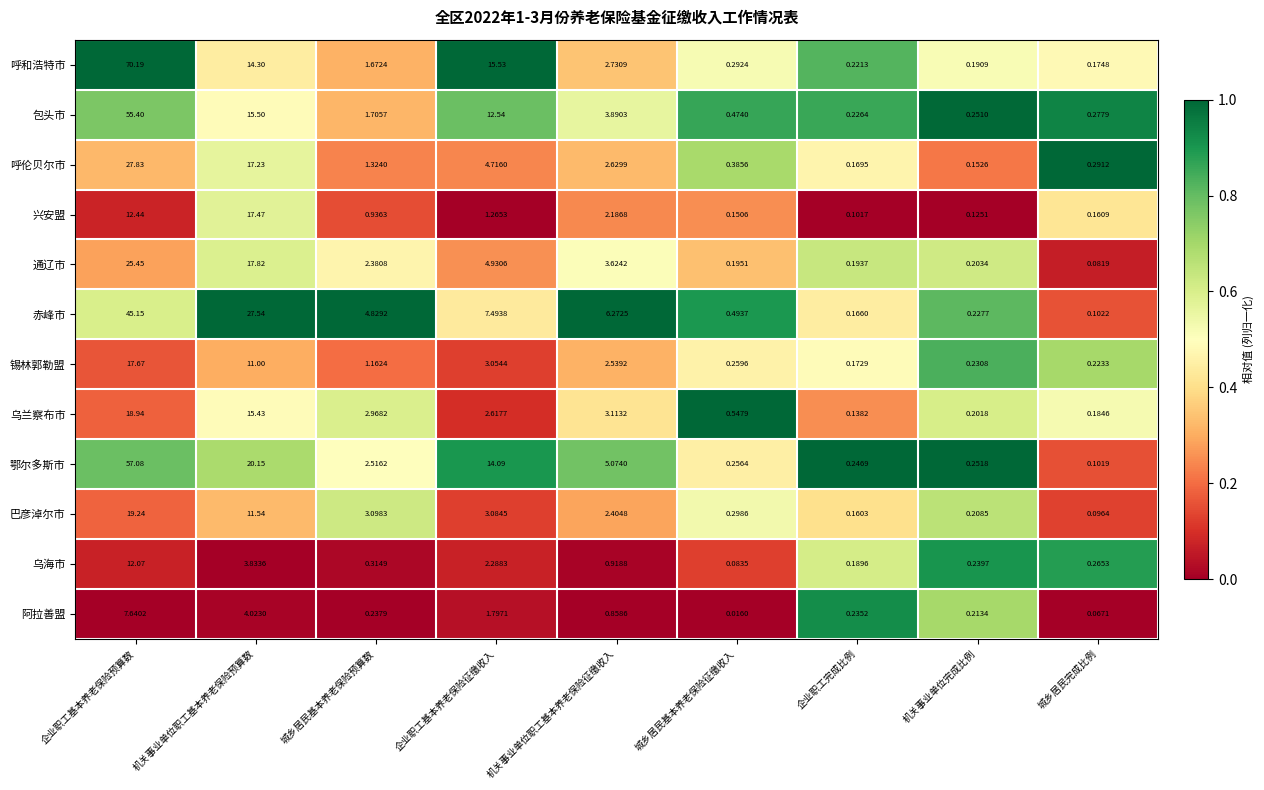

Rank the series at 机关事业单位职工基本养老保险征缴收入 from highest to lowest value.

赤峰市, 鄂尔多斯市, 包头市, 通辽市, 乌兰察布市, 呼和浩特市, 呼伦贝尔市, 锡林郭勒盟, 巴彦淖尔市, 兴安盟, 乌海市, 阿拉善盟